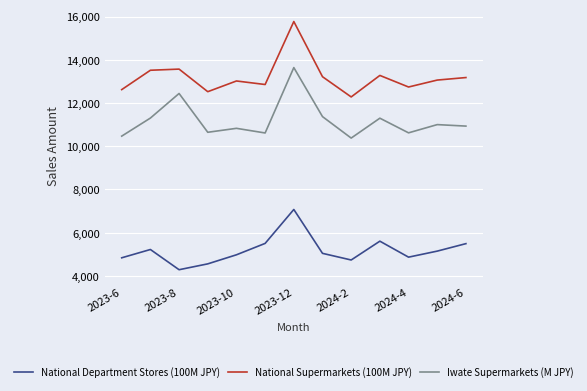

How many interior local peaks does the National Supermarkets (100M JPY) series have?

4